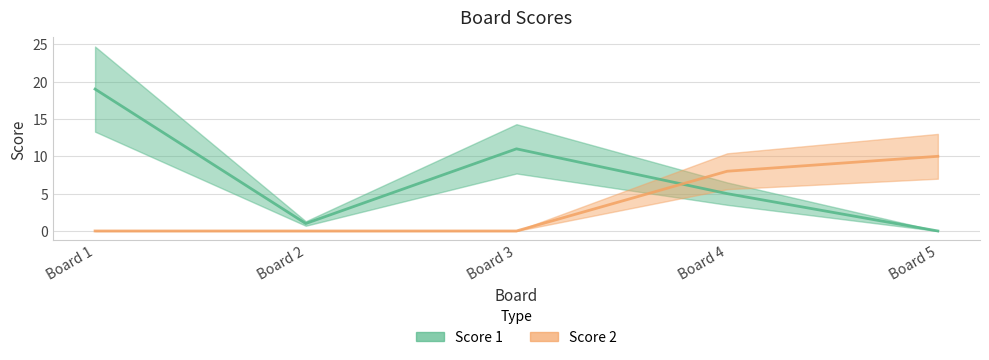

What is the maximum value for Score 2?

10